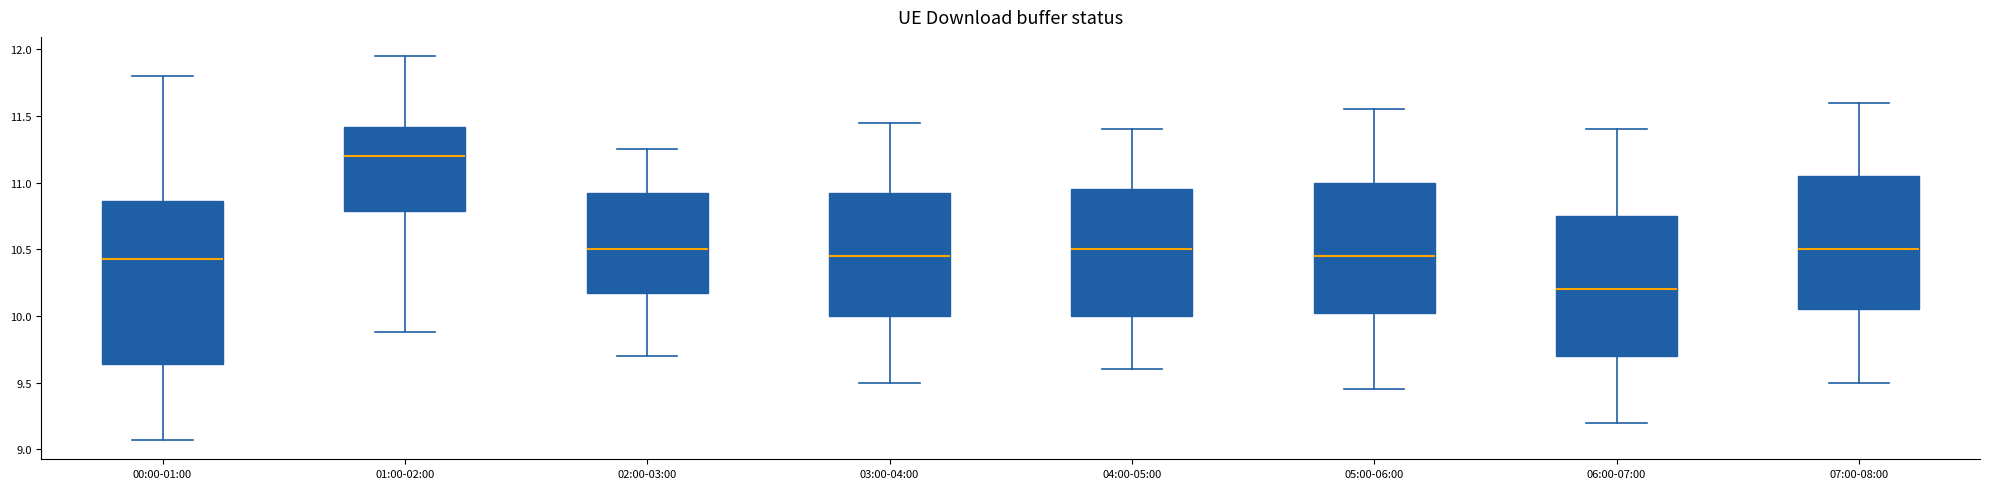

Reading left to right, read every box against the y-axis: the position of its median line, the range the box covers, and the ends of its whiskers. The values are not printed on the chart, so give them approximately, as read against the axis.

00:00-01:00: median 10.45, box 9.65 to 10.85, whiskers 9.05 to 11.80
01:00-02:00: median 11.20, box 10.80 to 11.40, whiskers 9.90 to 11.95
02:00-03:00: median 10.50, box 10.20 to 10.95, whiskers 9.70 to 11.25
03:00-04:00: median 10.45, box 10.00 to 10.95, whiskers 9.50 to 11.45
04:00-05:00: median 10.50, box 10.00 to 10.95, whiskers 9.60 to 11.40
05:00-06:00: median 10.45, box 10.05 to 11.00, whiskers 9.45 to 11.55
06:00-07:00: median 10.20, box 9.70 to 10.75, whiskers 9.20 to 11.40
07:00-08:00: median 10.50, box 10.05 to 11.05, whiskers 9.50 to 11.60